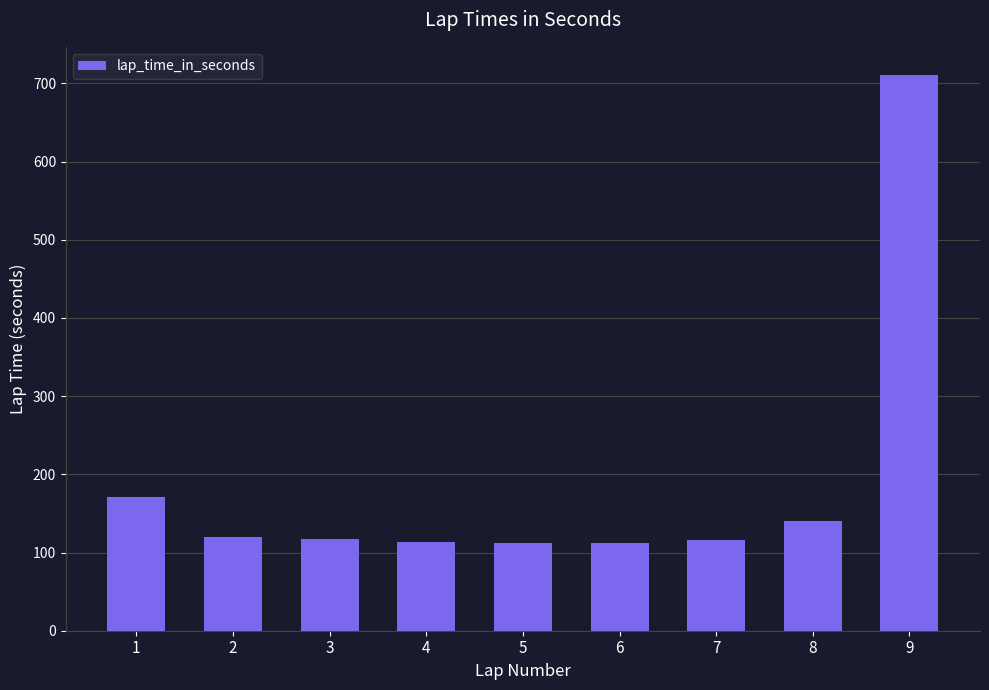

What is the difference between the values at 2 and 8?

20.5